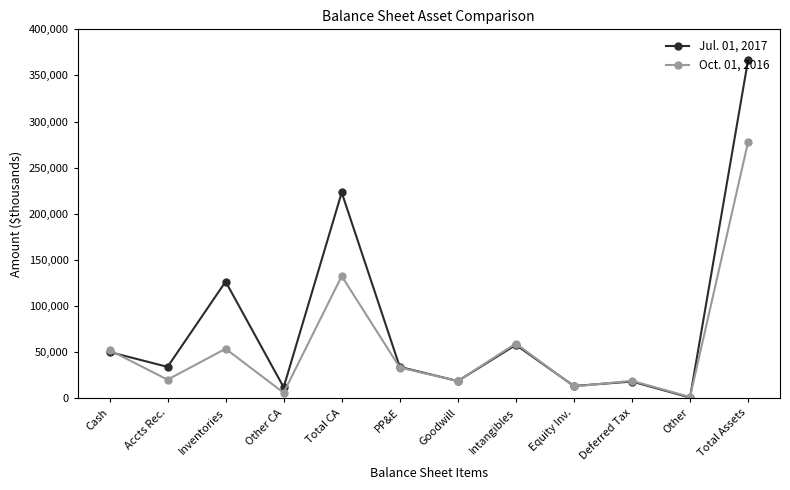

What is the difference between the highest and lowest values at Equity Inv.?

511